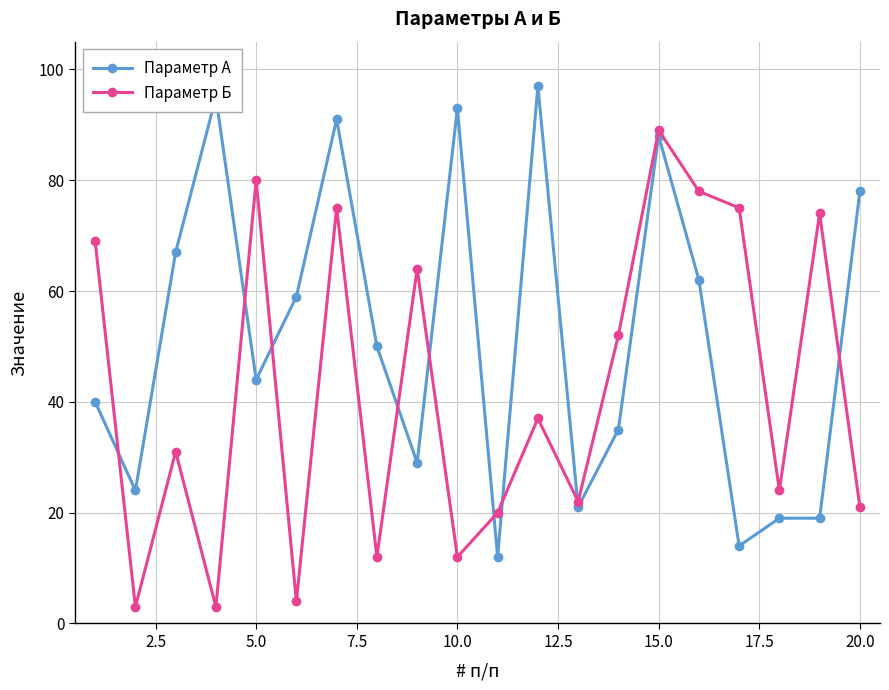

List the series in order of their overall mean, lowest first.

Параметр Б, Параметр А